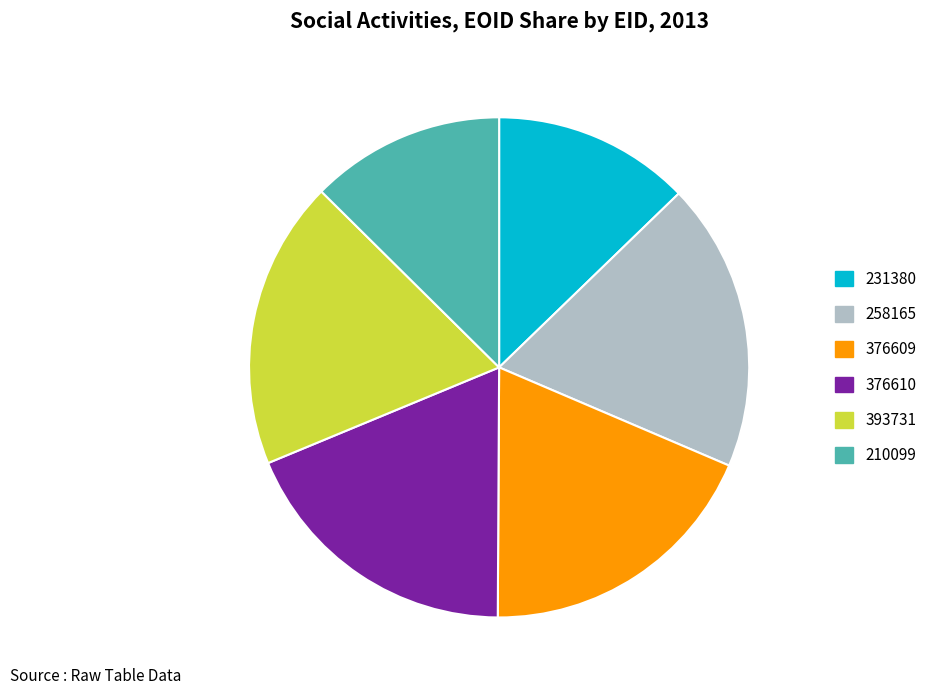

Is it true that 258165 is 19% of the pie?

True